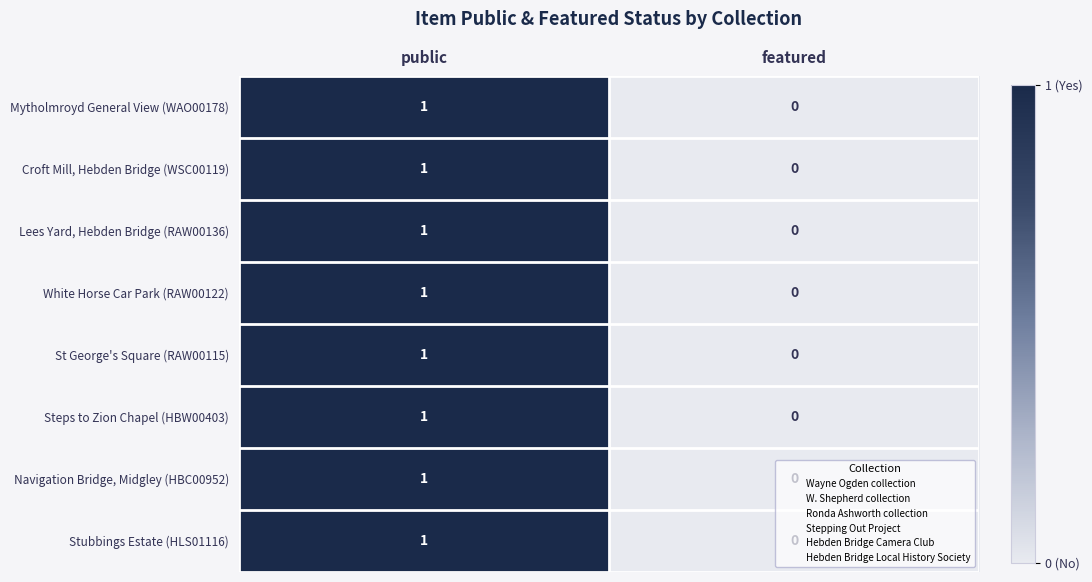

Which label corresponds to the largest value in the chart?

public